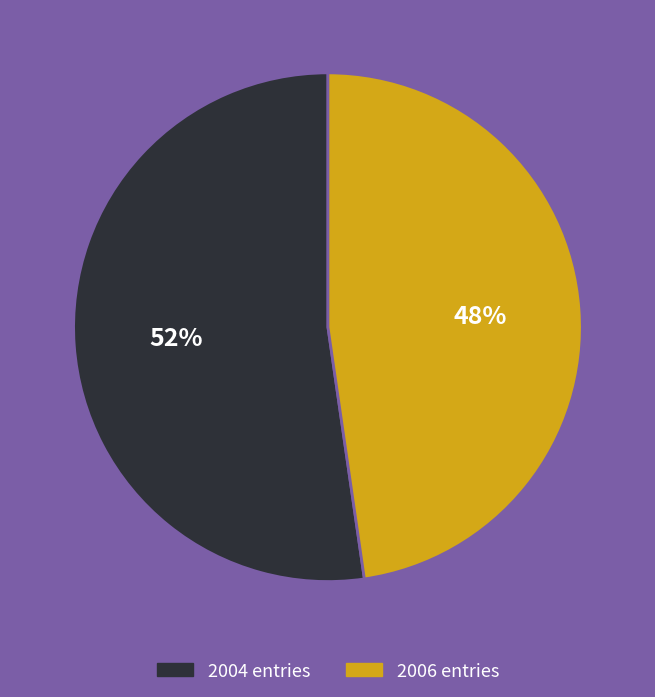

Does any single category account for the majority?

Yes